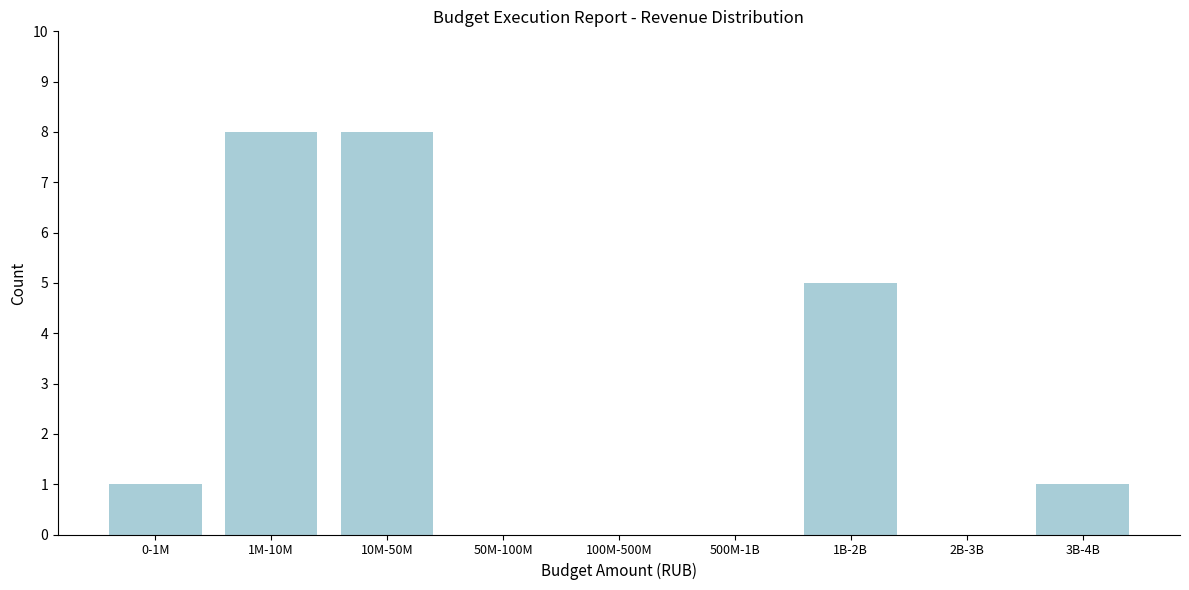

Reading right to left, transcribe all the data shown in this chart.

3B-4B=1	2B-3B=0	1B-2B=5	500M-1B=0	100M-500M=0	50M-100M=0	10M-50M=8	1M-10M=8	0-1M=1